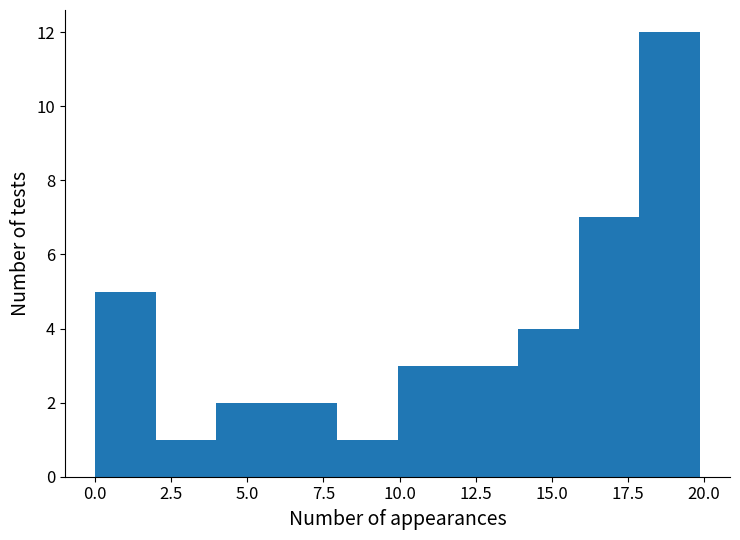

Around what value on the x-axis is the tallest bar? Give the approximate position of its centre, as read against the axis.

19.0